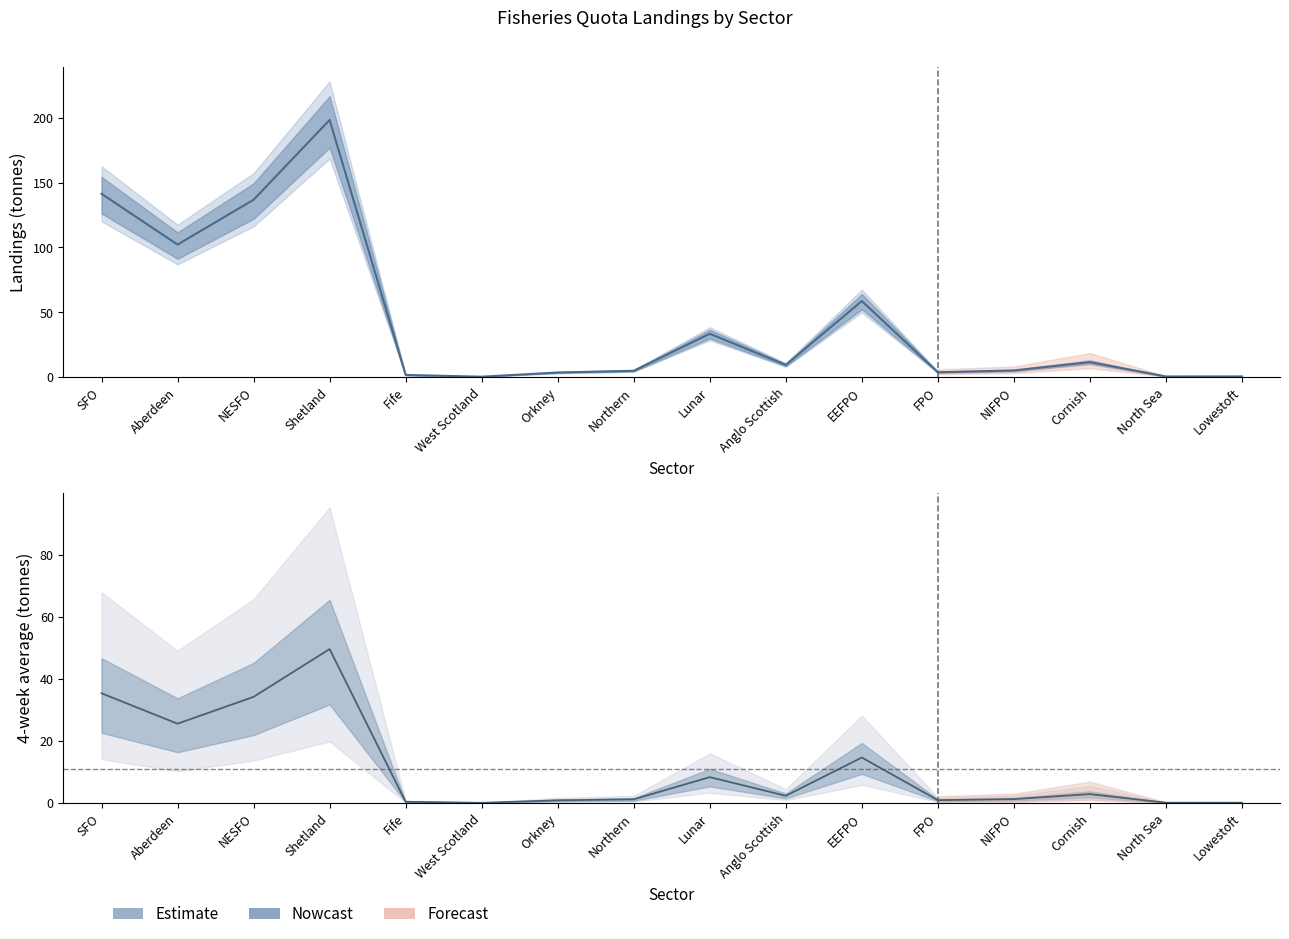

What is the value of the Last week Amount point at the 8th from the left?

4.8